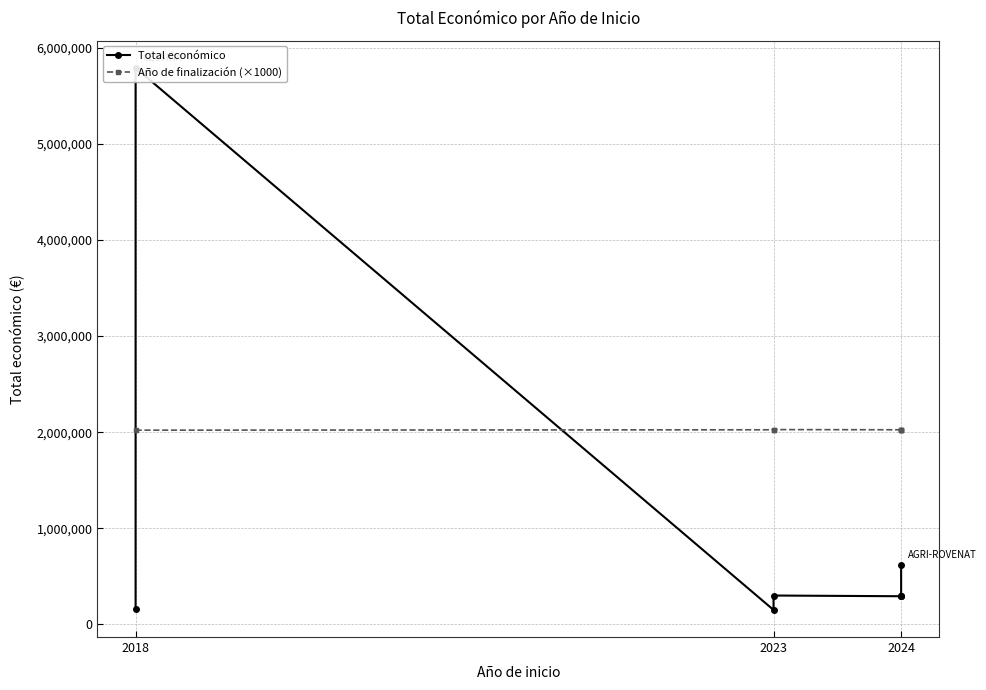

What is the label of the 8th point from the right?

2024